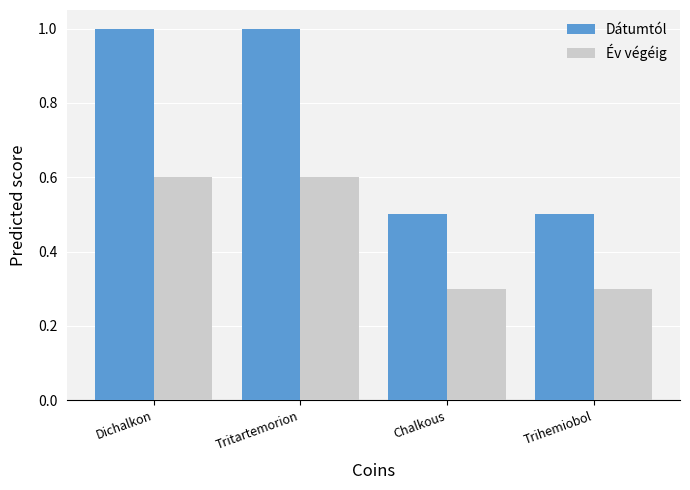

What position from the left is Chalkous?

3